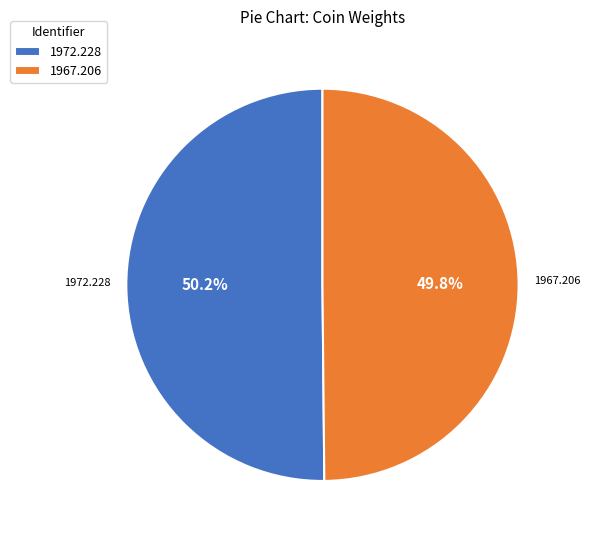

Does any single category account for the majority?

Yes